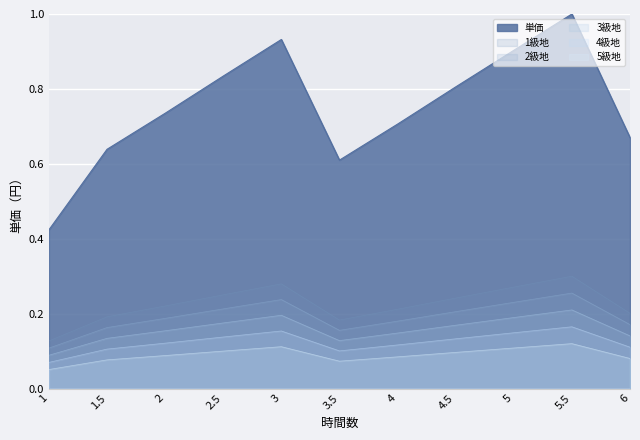

Rank the categories by 1級地 value from highest to lowest.

5.5, 3, 5, 2.5, 4.5, 2, 4, 6, 1.5, 3.5, 1